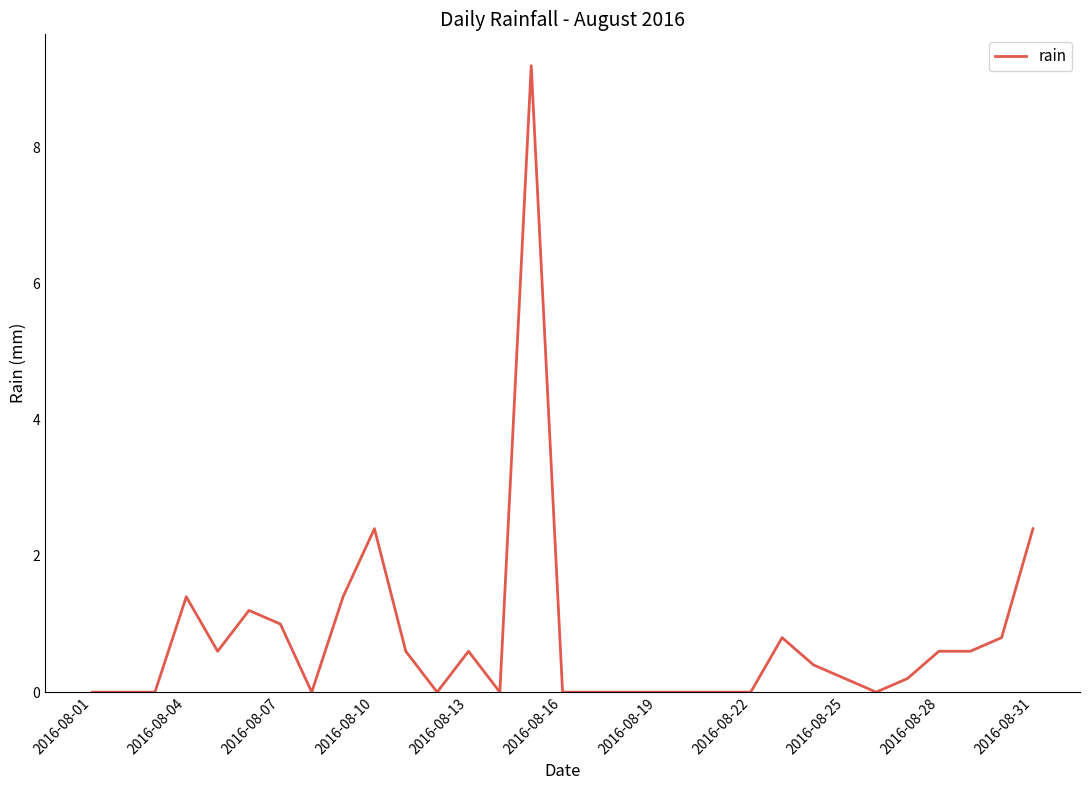

What is the difference between the maximum and minimum values?

9.2